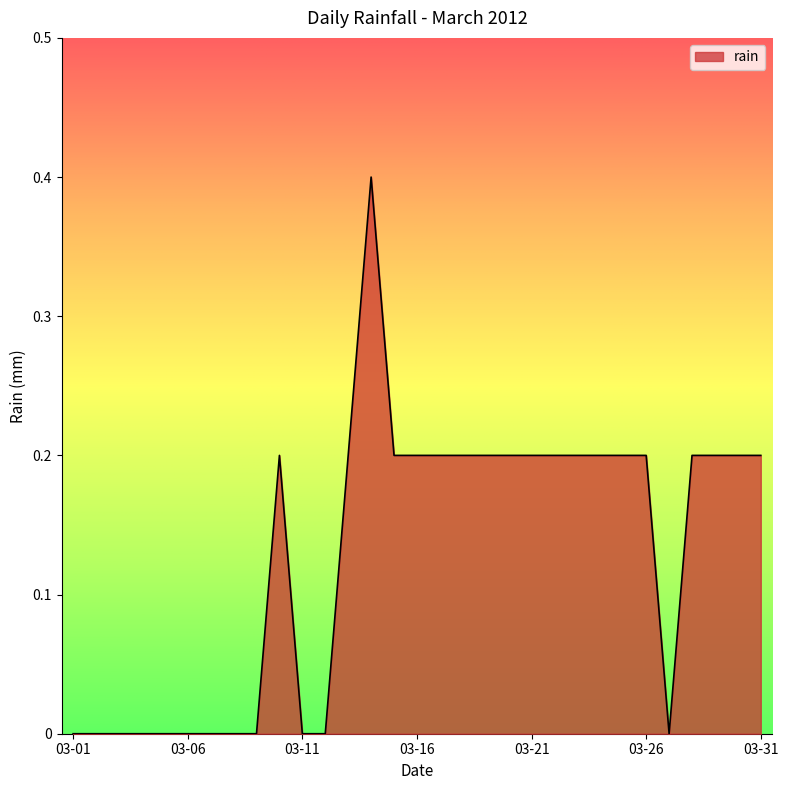

What is the greatest value displayed?

0.4